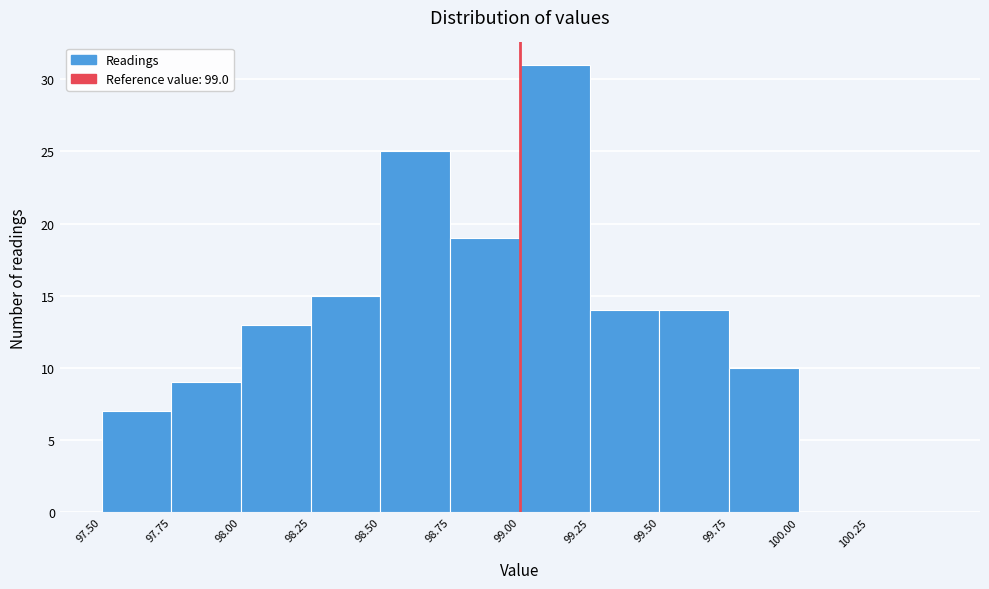

Reading left to right, list every bar in this chart as the range it spans on the x-axis followed by its height. The values are not printed on the chart, so give them approximately, as read against the axis.

97.50 to 97.75: 7
97.75 to 98.00: 9
98.00 to 98.25: 13
98.25 to 98.50: 15
98.50 to 98.75: 25
98.75 to 99.00: 19
99.00 to 99.25: 31
99.25 to 99.50: 14
99.50 to 99.75: 14
99.75 to 100.00: 10
100.00 to 100.25: 0
100.25 to 100.50: 0